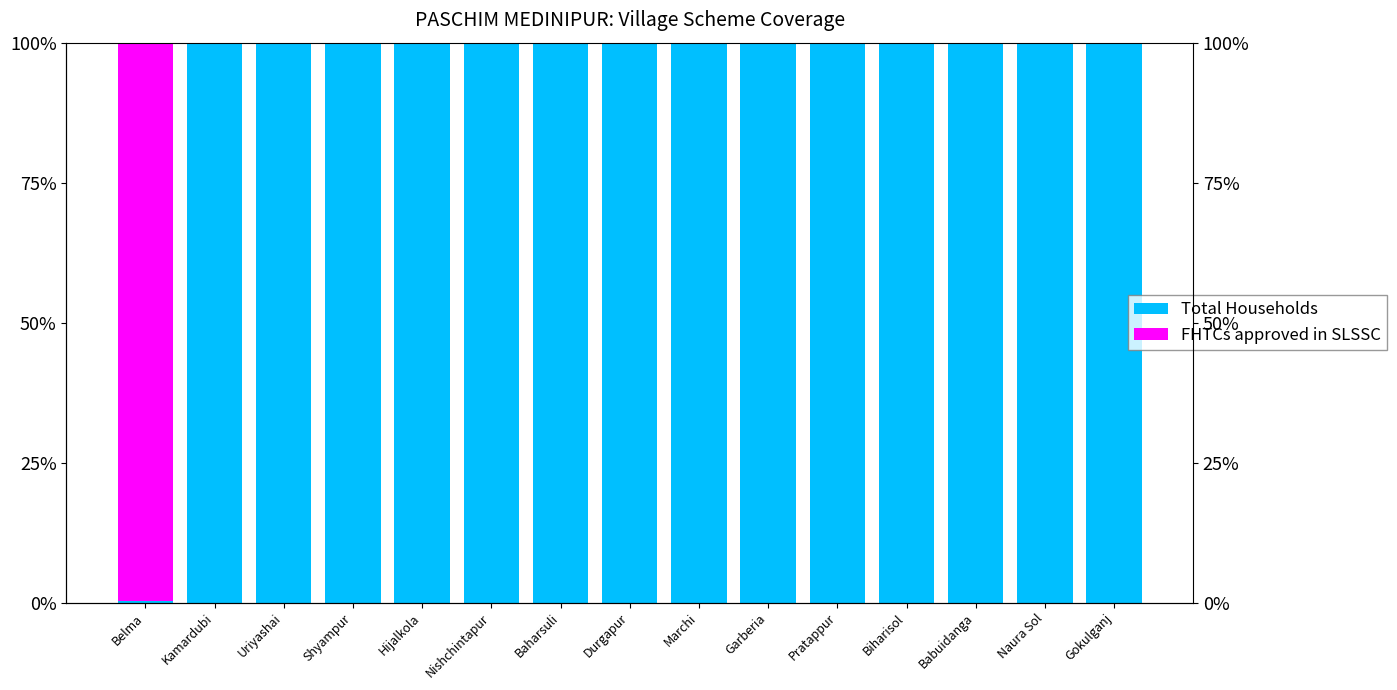

What is the spread (max minus min) of values at Belma?

99.4